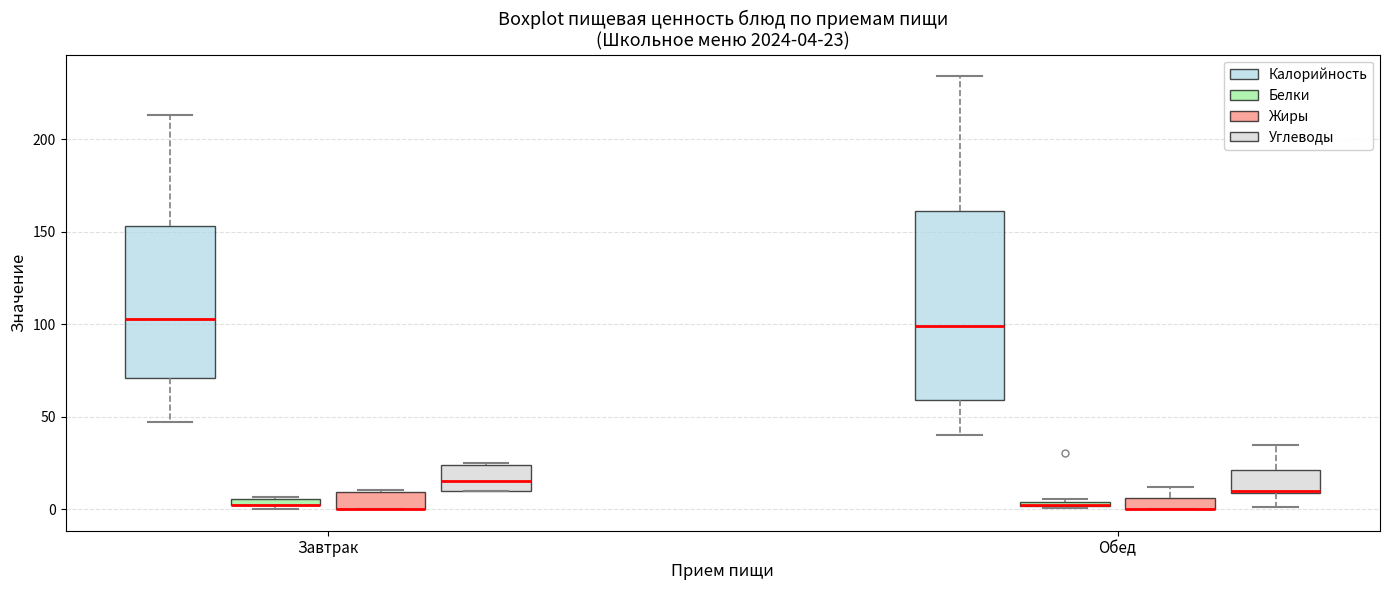

Comparing the boxes themselves (not the whiskers), which one is the tallest?

Обед (Калорийность)